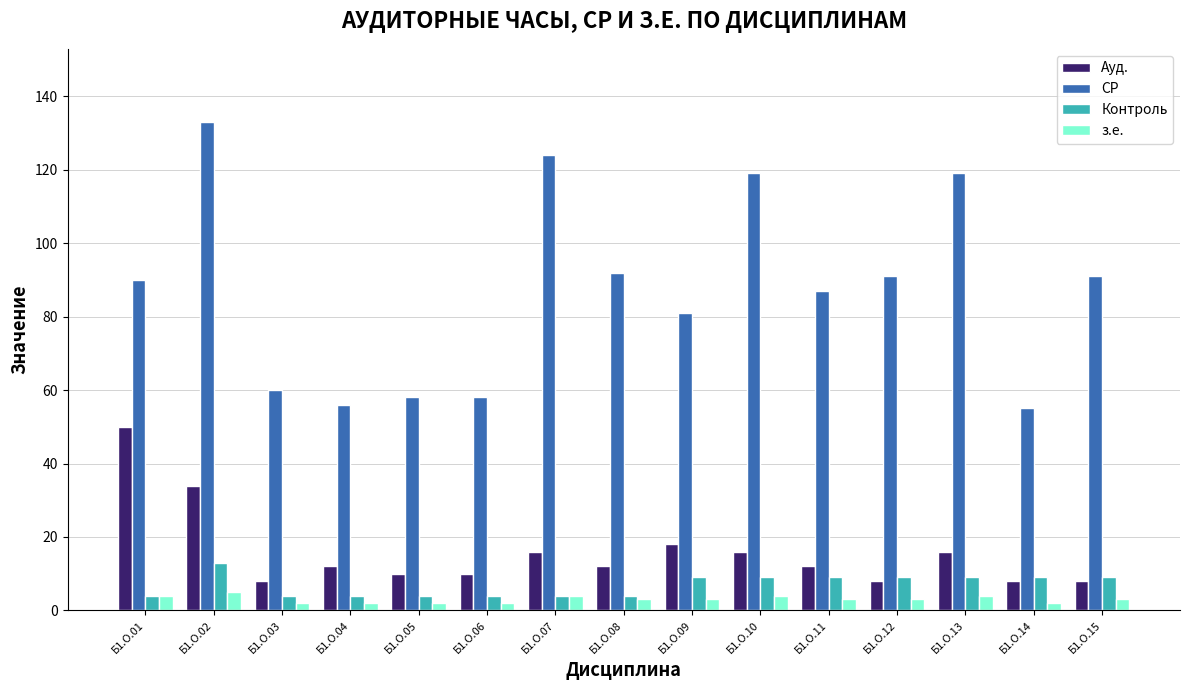

What is the value of the Ауд. bar at the 1st from the left?

50